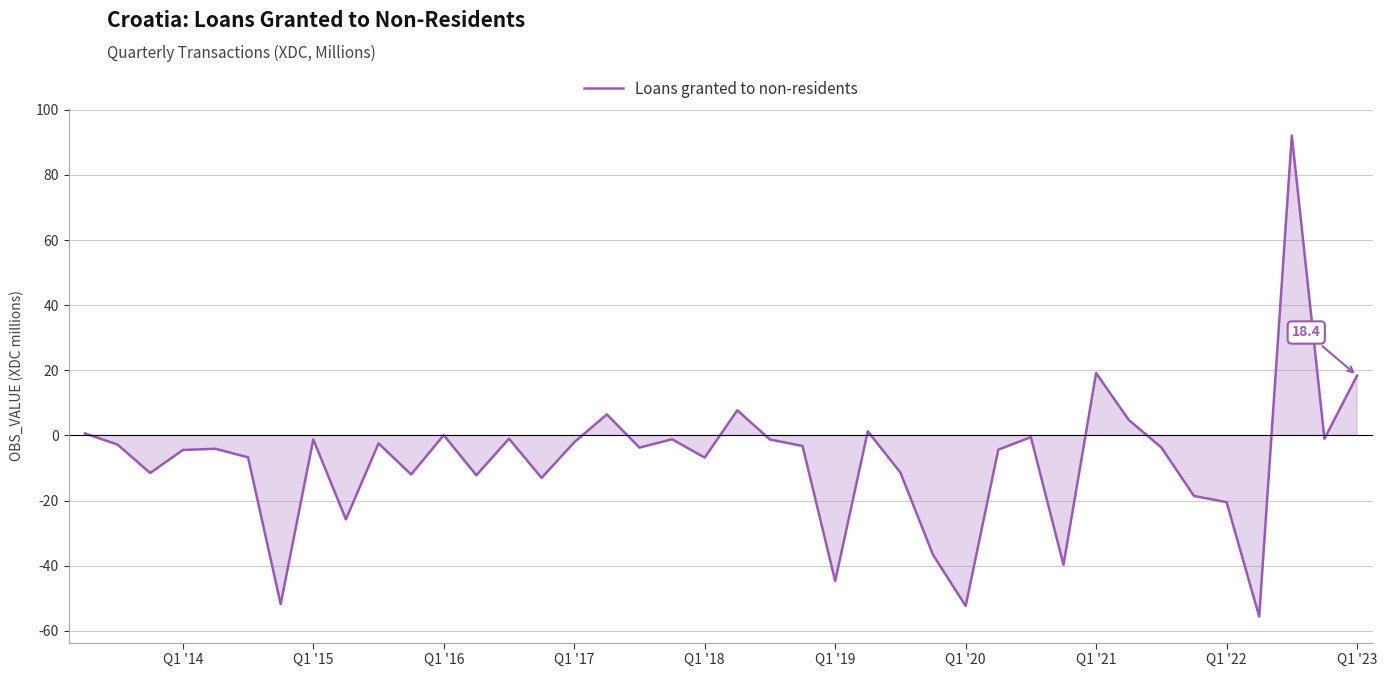

What is the difference between the maximum and minimum values?

147.7